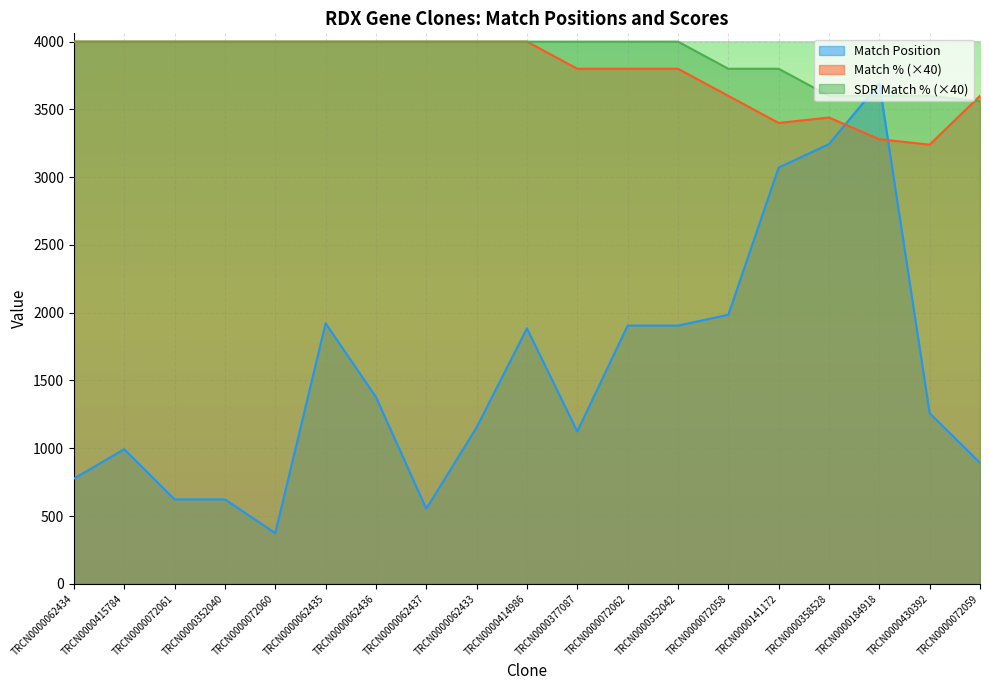

Rank the categories by SDR Match % value from lowest to highest.

TRCN0000072059, TRCN0000358528, TRCN0000184918, TRCN0000430392, TRCN0000072058, TRCN0000141172, TRCN0000062434, TRCN0000415784, TRCN0000072061, TRCN0000352040, TRCN0000072060, TRCN0000062435, TRCN0000062436, TRCN0000062437, TRCN0000062433, TRCN0000414986, TRCN0000377087, TRCN0000072062, TRCN0000352042